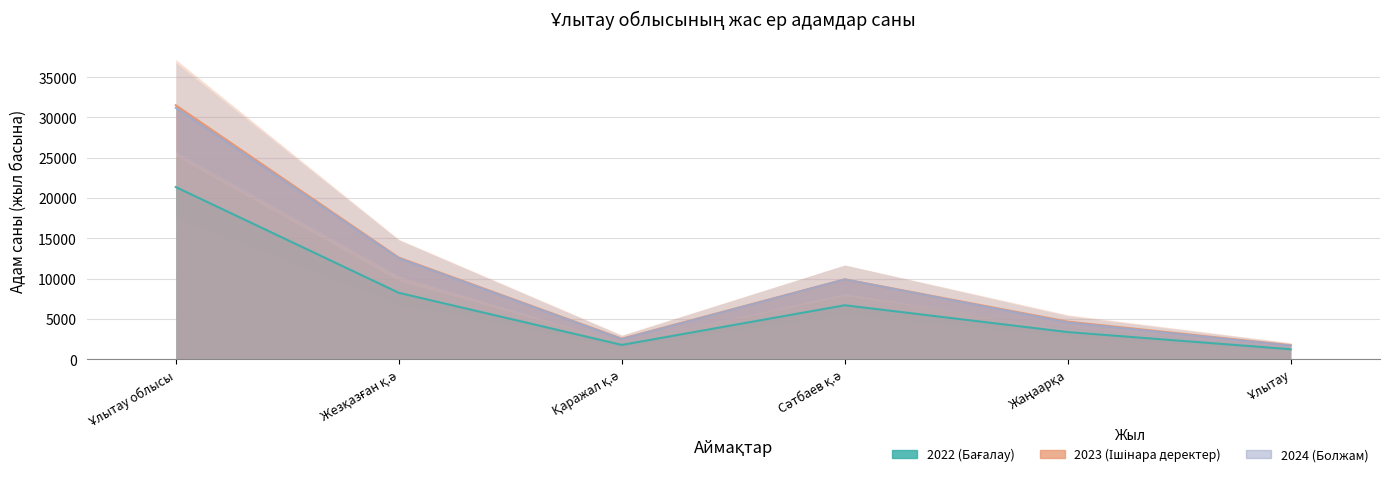

How many lines are shown in the chart?

3